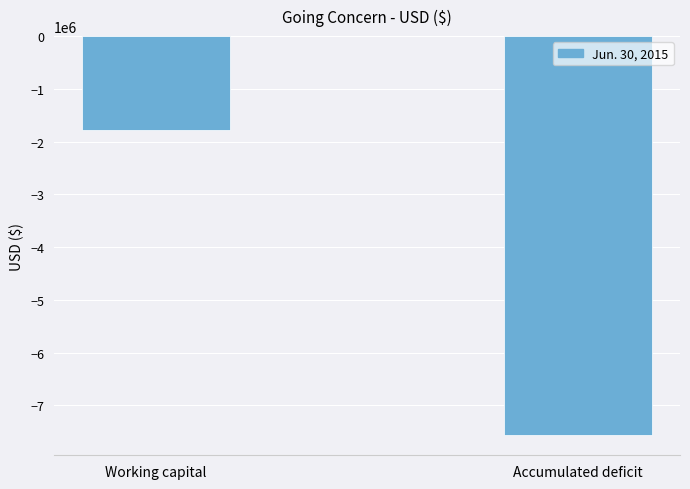

Rank the categories by value from highest to lowest.

Working capital, Accumulated deficit